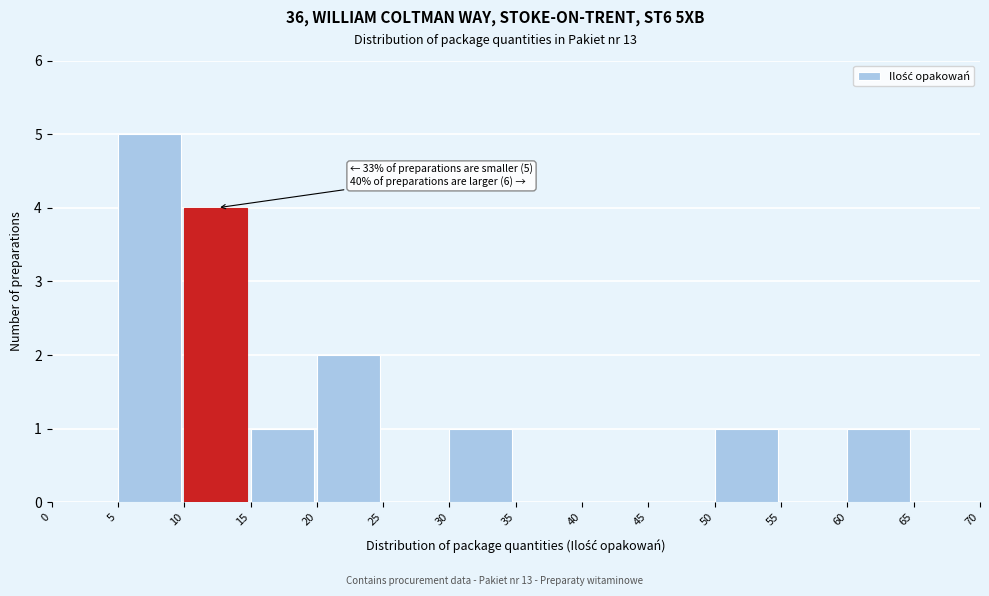

Which range on the x-axis has the tallest bar?

5 to 10